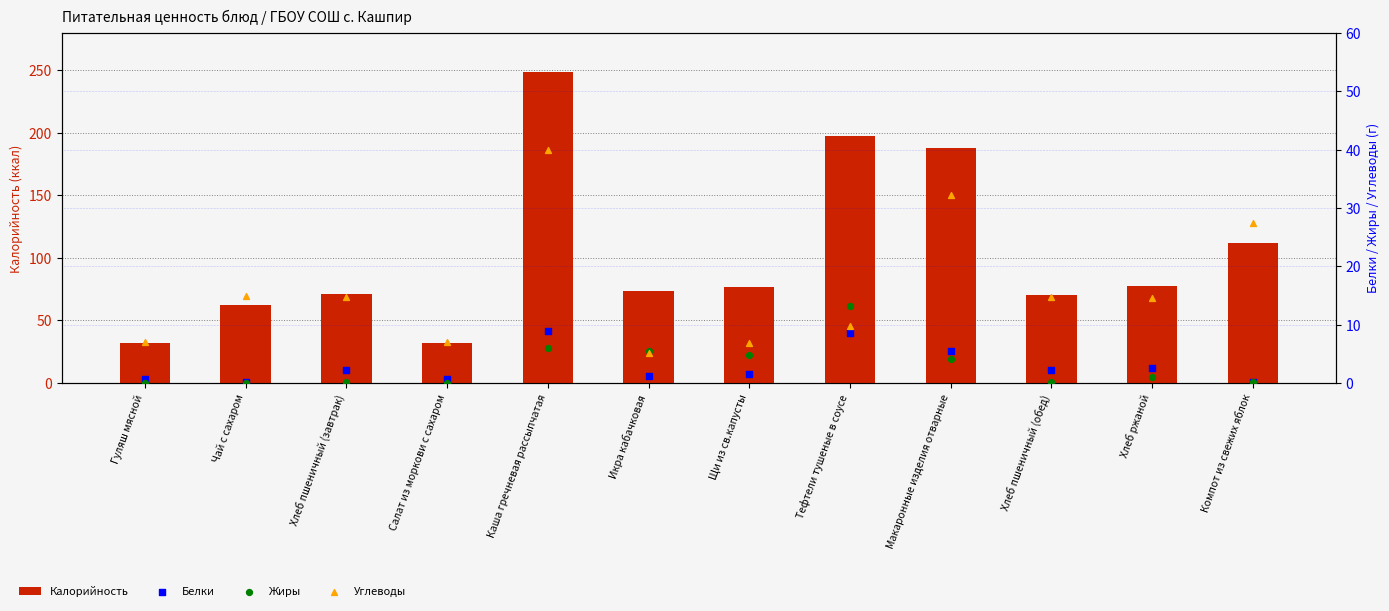

Is the value of Жиры at Компот из свежих яблок greater than the value of Белки at Хлеб пшеничный (обед)?

No